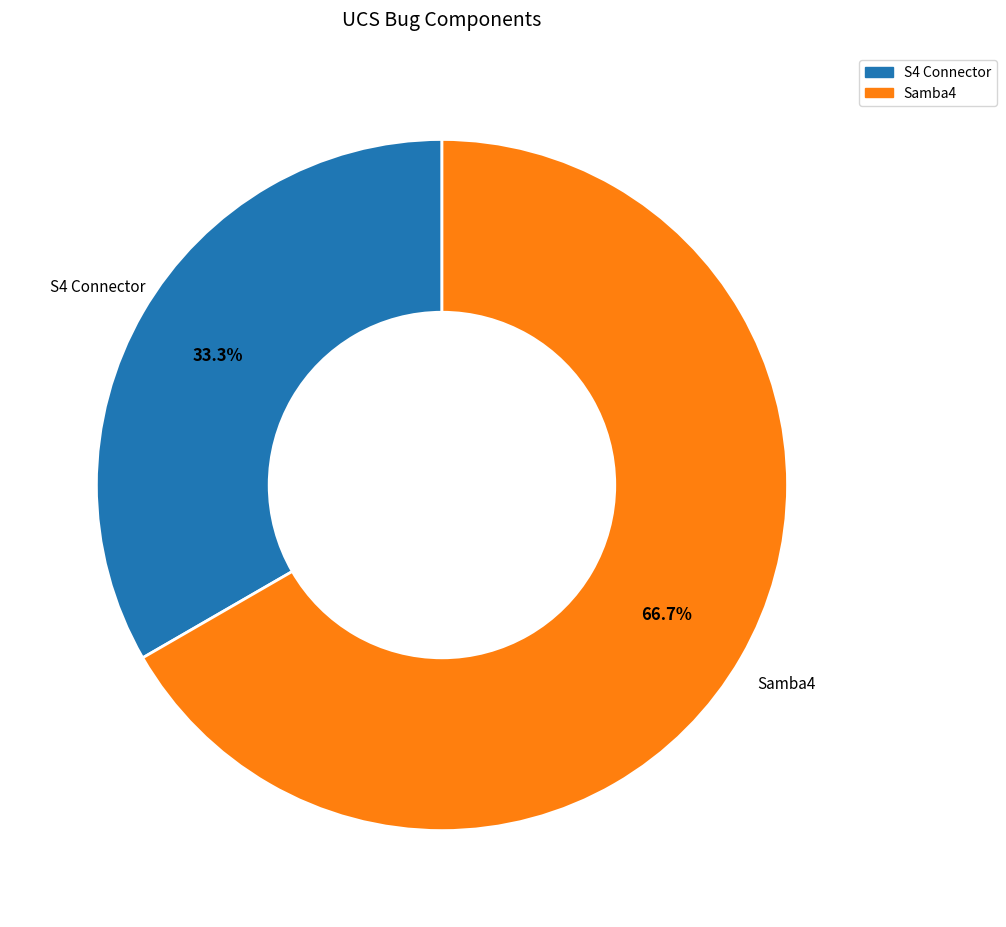

How many segments does this pie chart have?

2